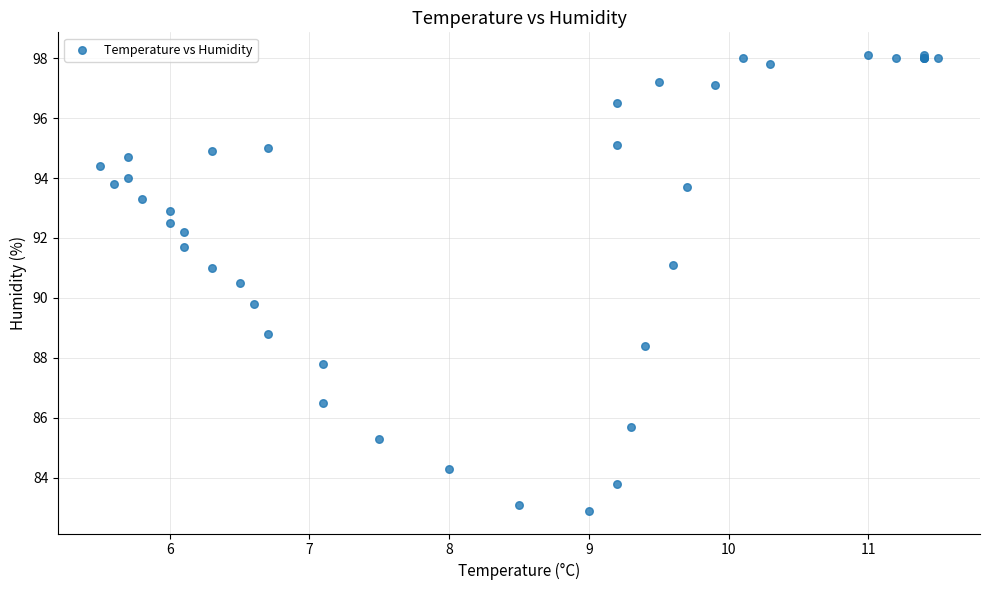

What Y value in the scatter plot is closest to 90?

89.8